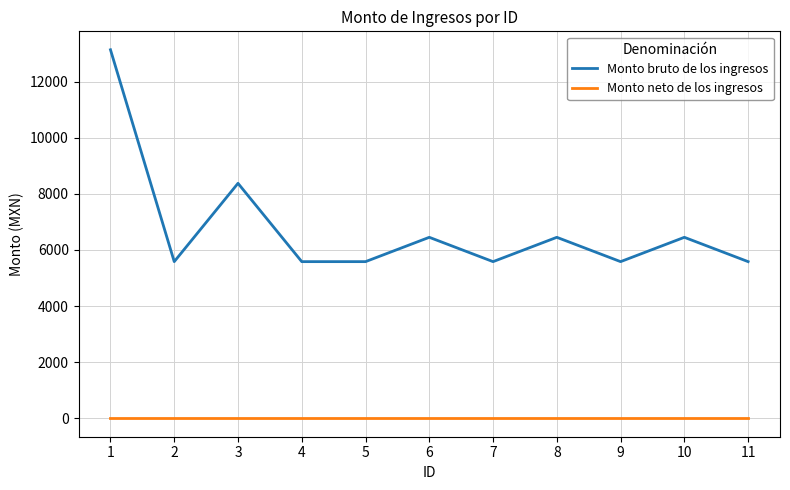

What is the highest value of the Monto bruto de los ingresos series?

13134.0